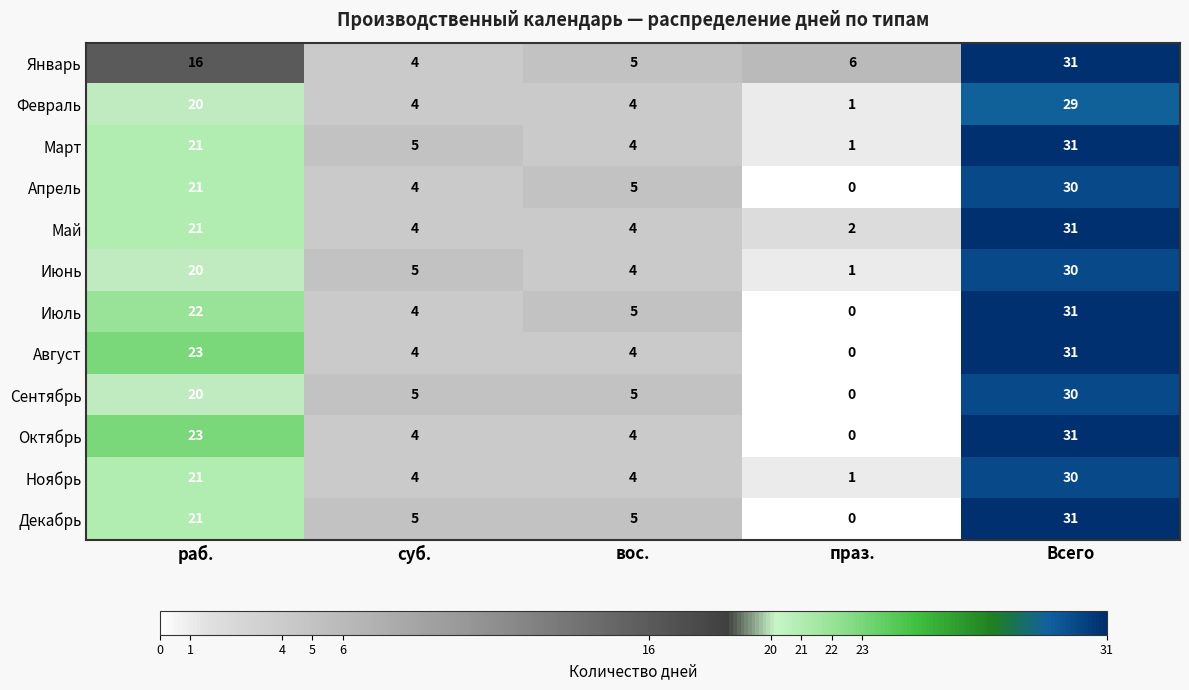

At which category is the sum across all series the highest?

Всего